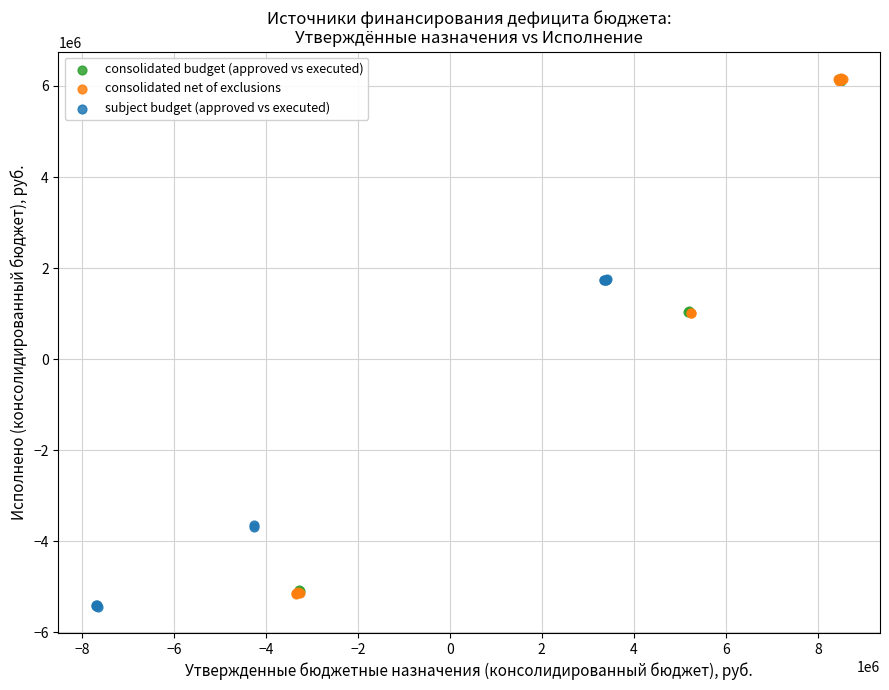

Which series has the widest spread of Y values?

consolidated net of exclusions